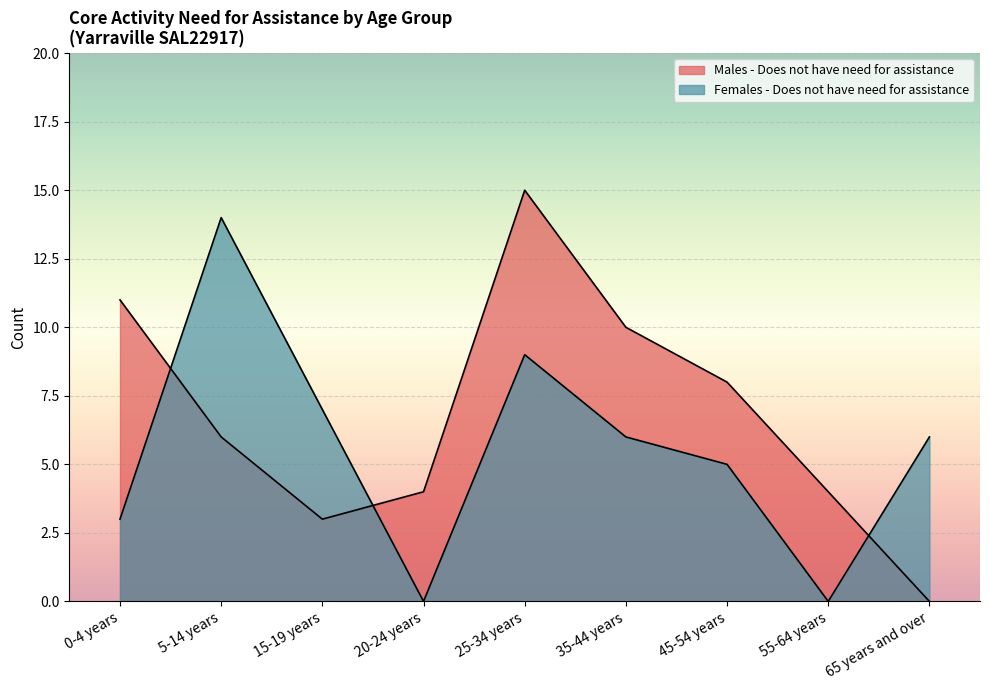

Rank the categories by Males - Does not have need for assistance value from lowest to highest.

65 years and over, 15-19 years, 20-24 years, 55-64 years, 5-14 years, 45-54 years, 35-44 years, 0-4 years, 25-34 years